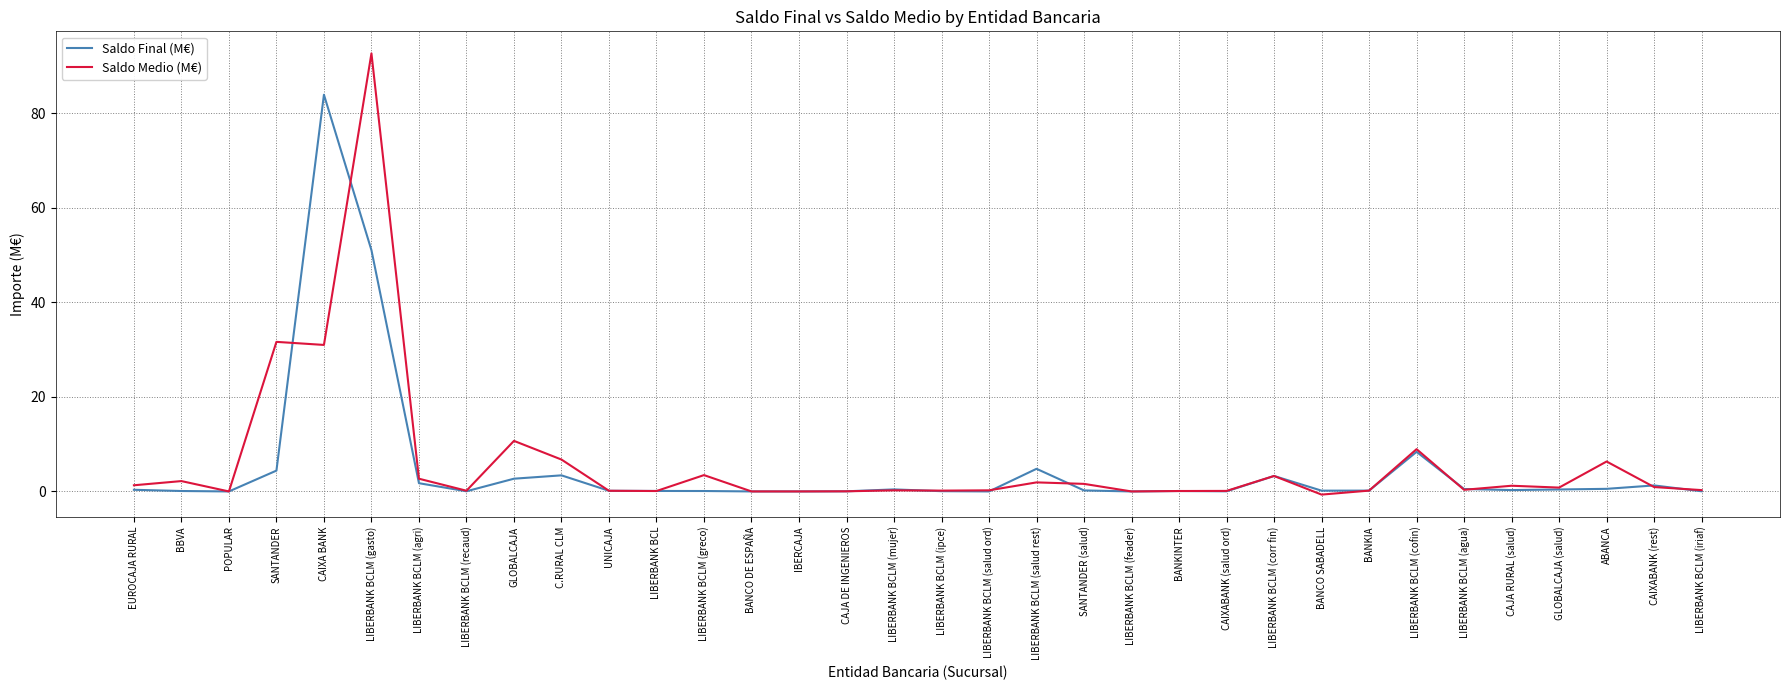

What is the total value across all series at LIBERBANK BCLM (salud rest)?

6.7